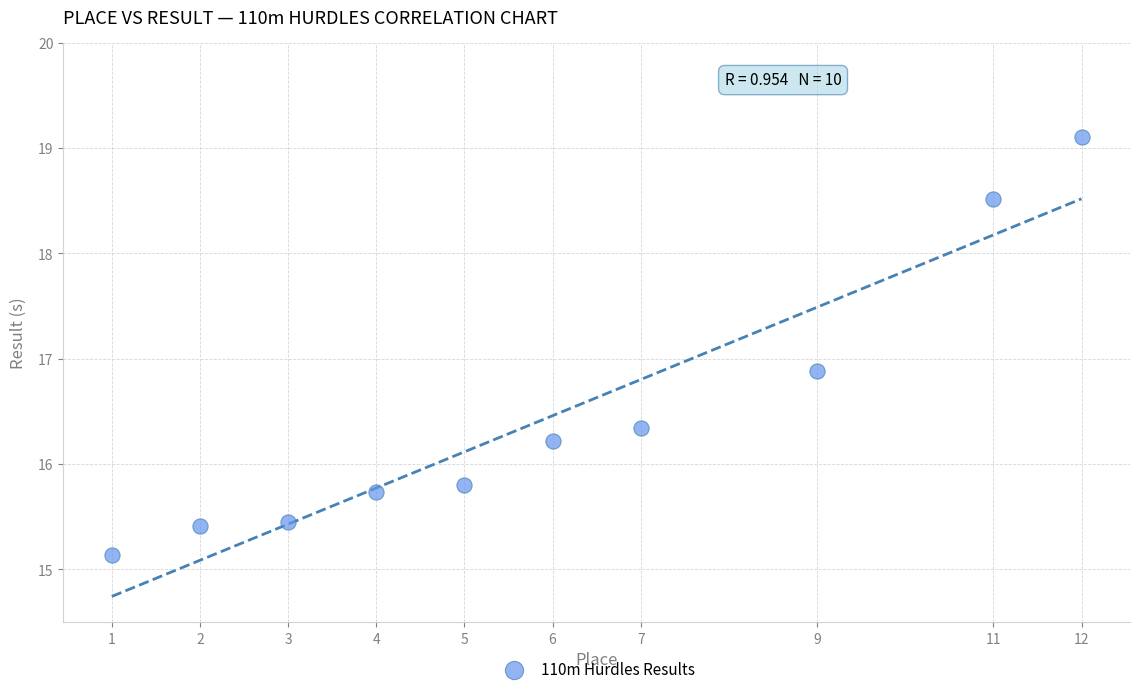

What is the range of X values (max minus min)?

11.0